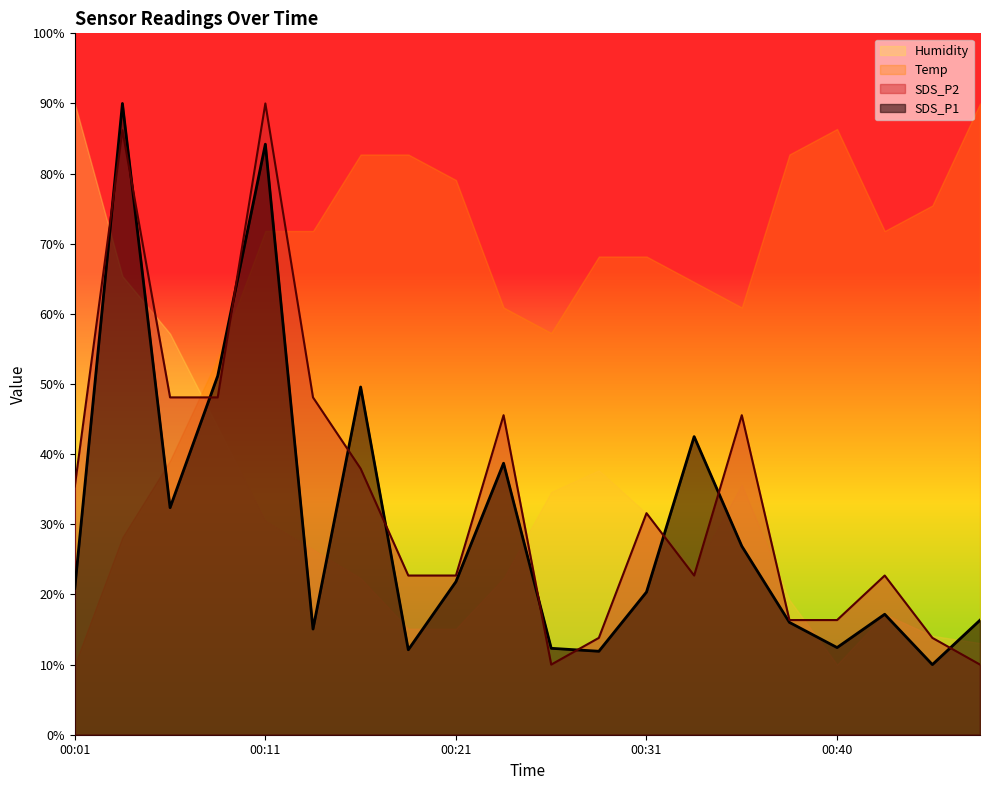

Read the SDS_P1 value at 00:45.

10.0